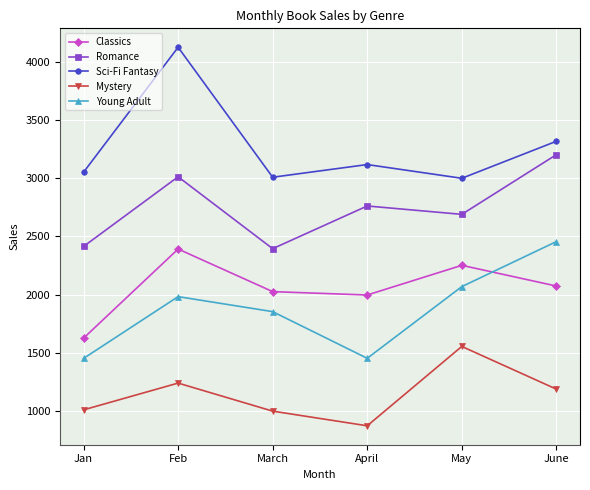

What is the sum of the Classics values at June and Jan?

3698